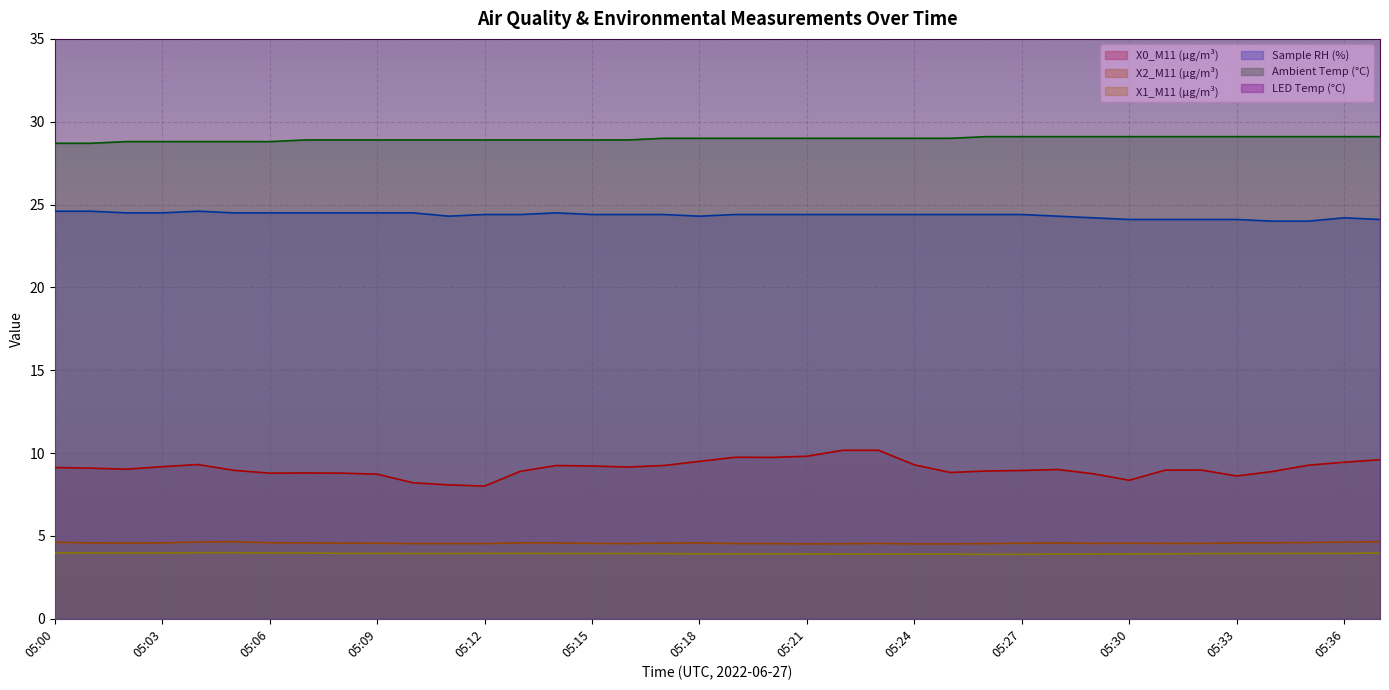

Is it true that X0_M11 (μg/m³) equals 8.9 at 05:13?

True